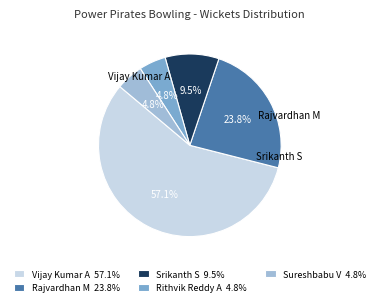

How many segments does this pie chart have?

5